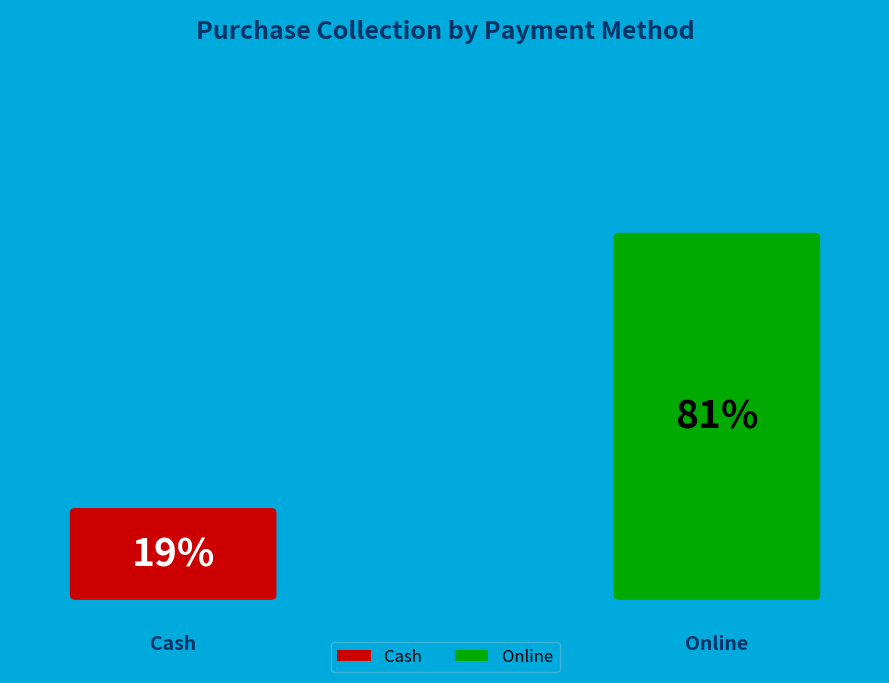

True or false: Cash accounts for 13% of the total.

False